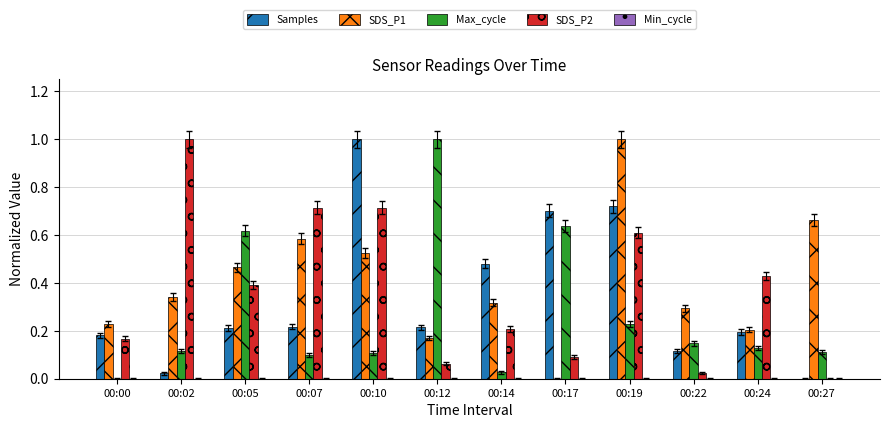

True or false: Samples has a value of 1.1 at 00:19.

False